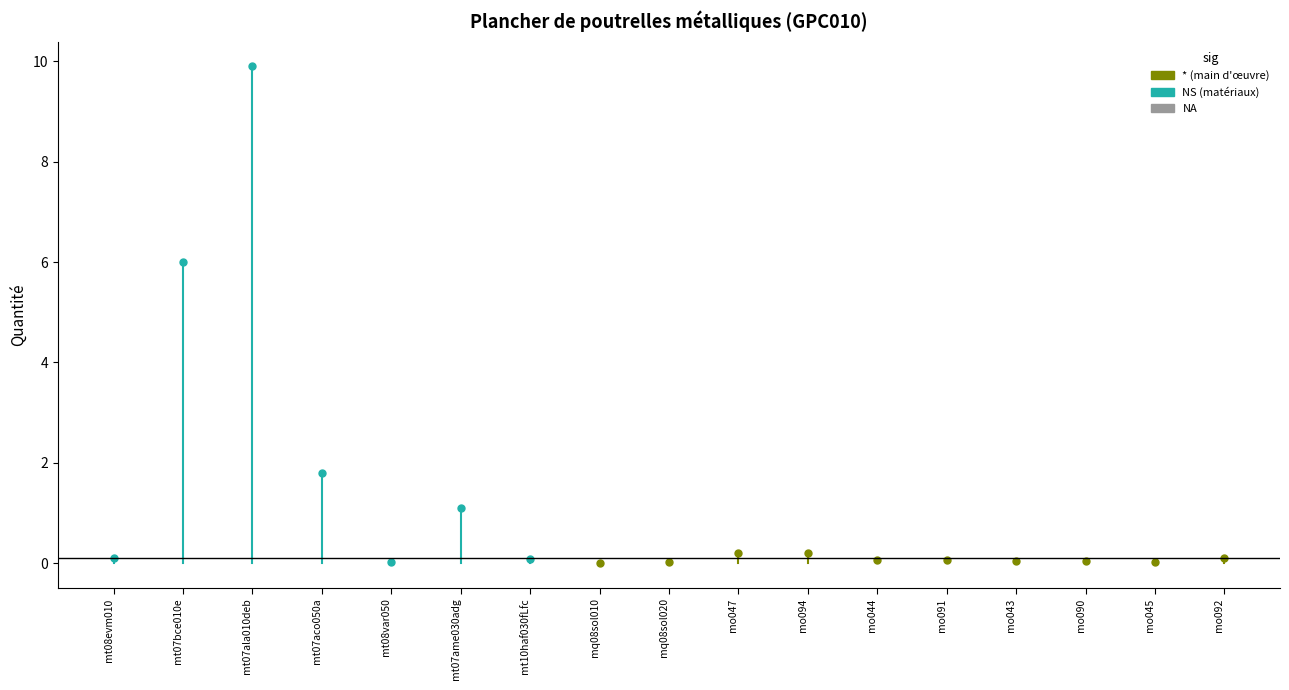

Reading right to left, what are all the values shown in this chart?

mo092=0.1	mo045=0.0	mo090=0.0	mo043=0.0	mo091=0.1	mo044=0.1	mo094=0.2	mo047=0.2	mq08sol020=0.0	mq08sol010=0.0	mt10haf030fLfc=0.1	mt07ame030adg=1.1	mt08var050=0.0	mt07aco050a=1.8	mt07ala010deb=9.9	mt07bce010e=6.0	mt08evm010=0.1